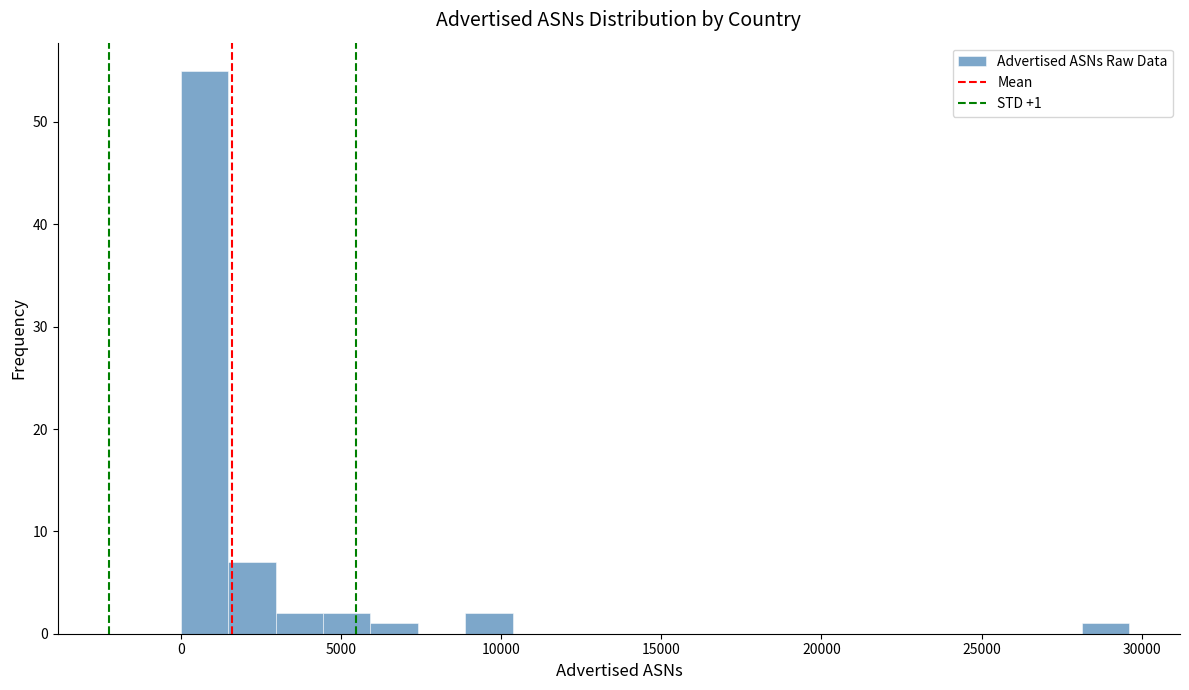

Read against the x-axis, roughly where is the centre of the tallest bar?

500